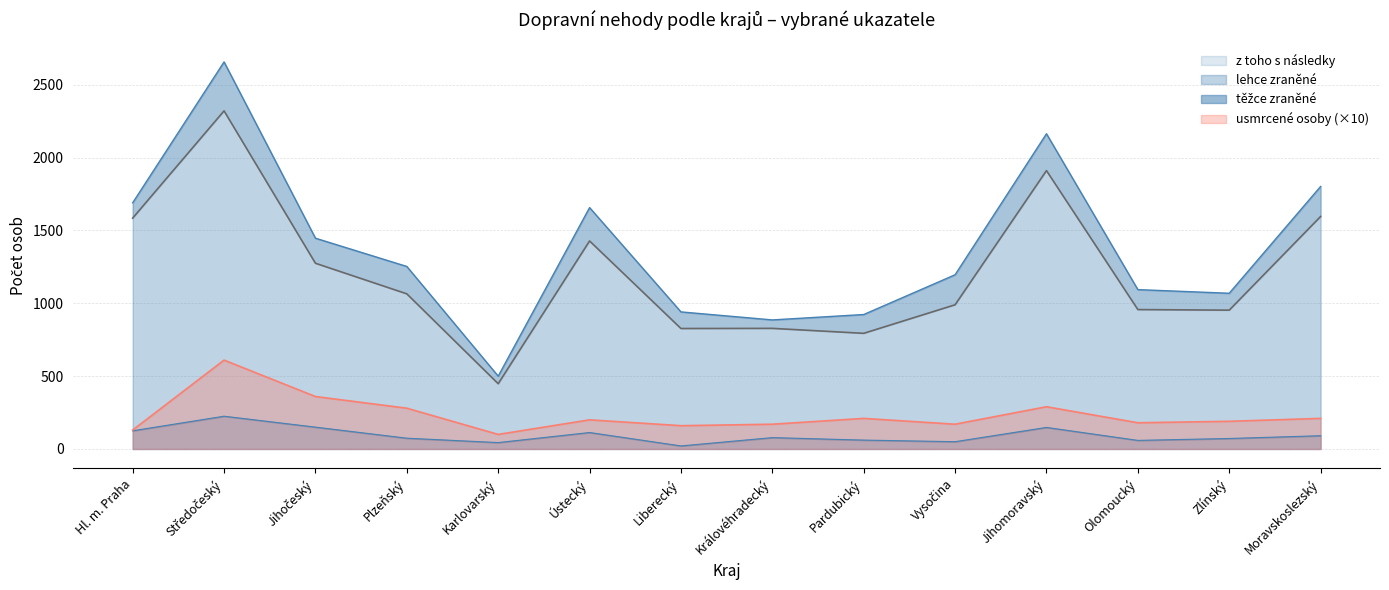

Which has a higher value, Moravskoslezský or Jihomoravský?

Jihomoravský